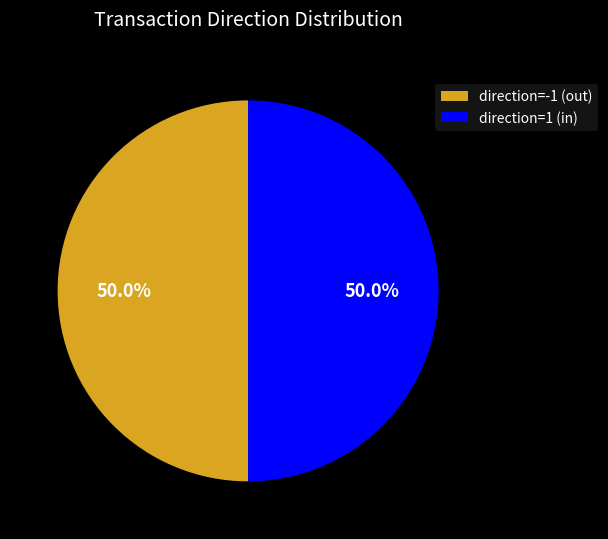

What portion of the pie excludes direction=-1 (out)?

50.0%